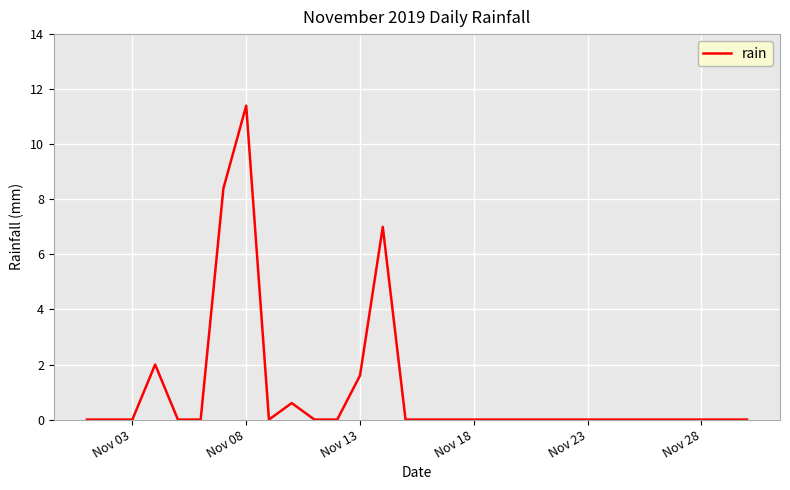

How many lines are shown in the chart?

1